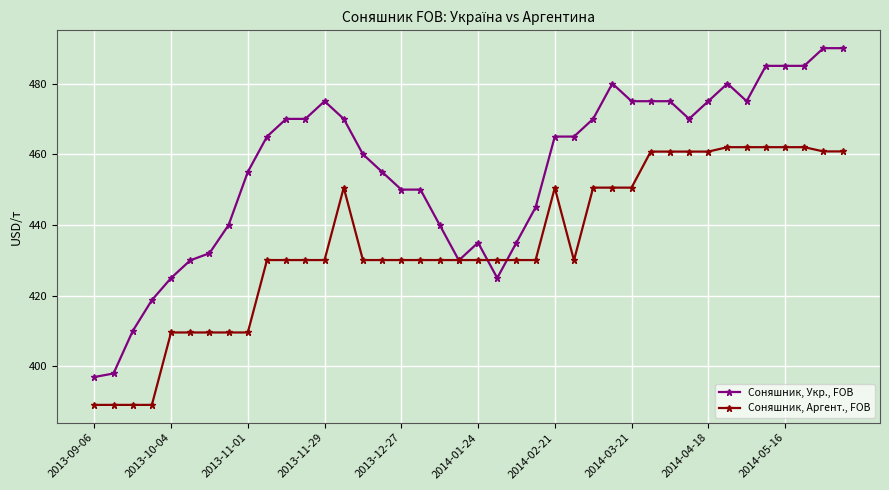

List the series in order of their overall mean, lowest first.

Соняшник, Аргент., FOB, Соняшник, Укр., FOB